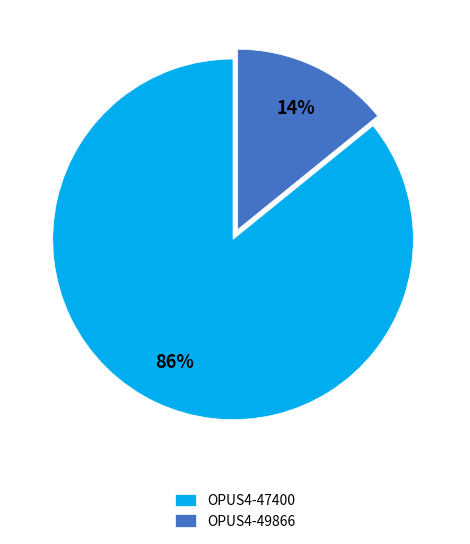

Which category has the smallest portion of the pie?

OPUS4-49866